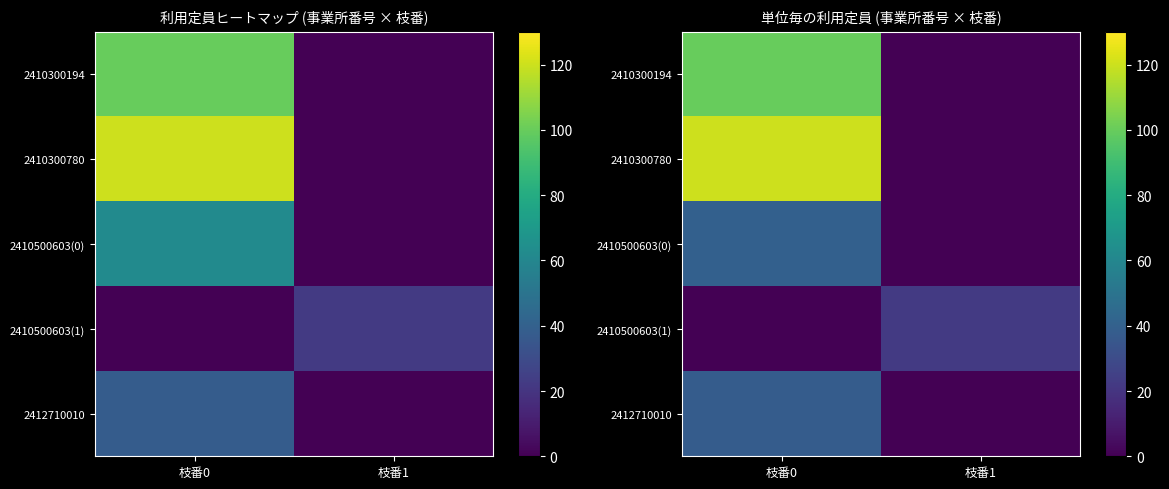

The value of 2410500603(1) at 枝番1 is 37. True or false?

False